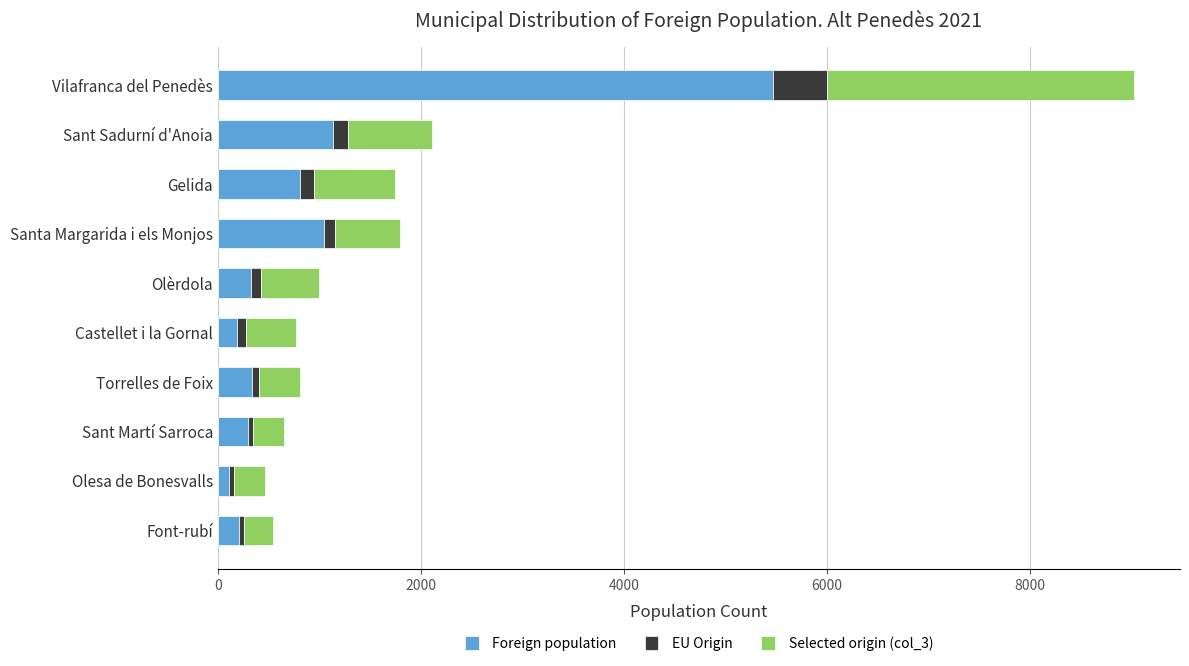

How many data points in Foreign population are less than 337?

5